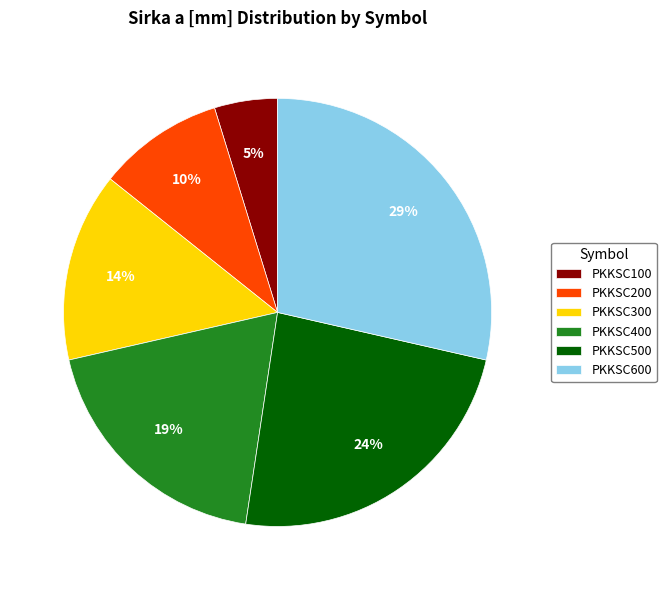

Is there any slice that represents more than half of the pie?

No